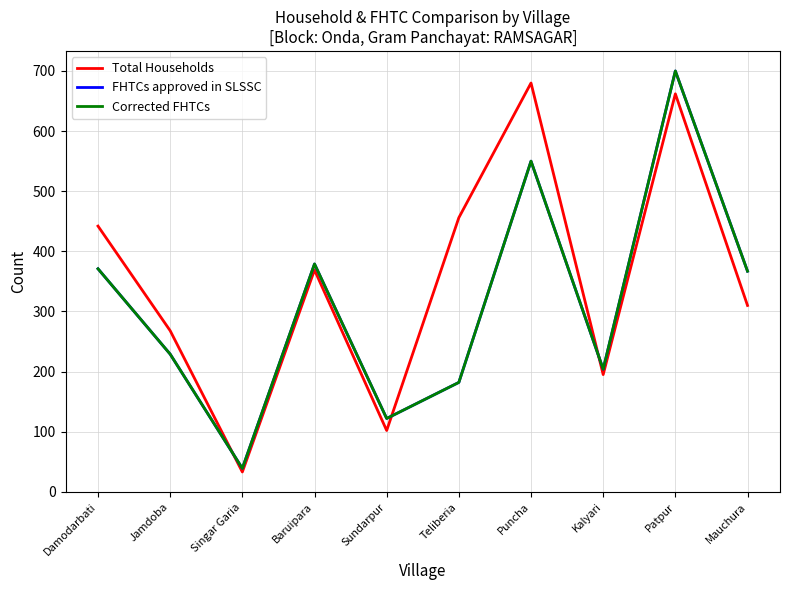

List the labels in order of FHTCs approved in SLSSC value, largest first.

Patpur, Puncha, Baruipara, Damodarbati, Mauchura, Jamdoba, Kalyari, Teliberia, Sundarpur, Singar Garia